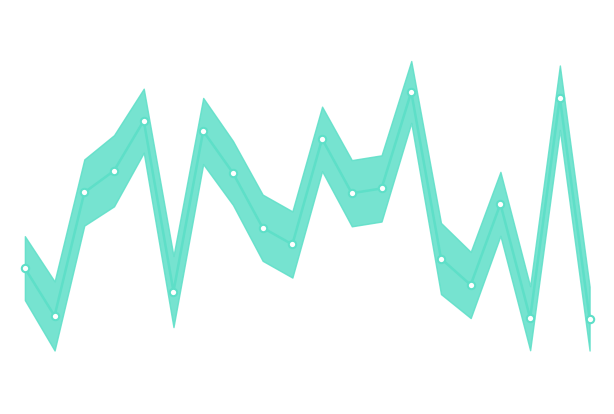

Approximately how many times larger is the value at 14 compared to 8?

0.8